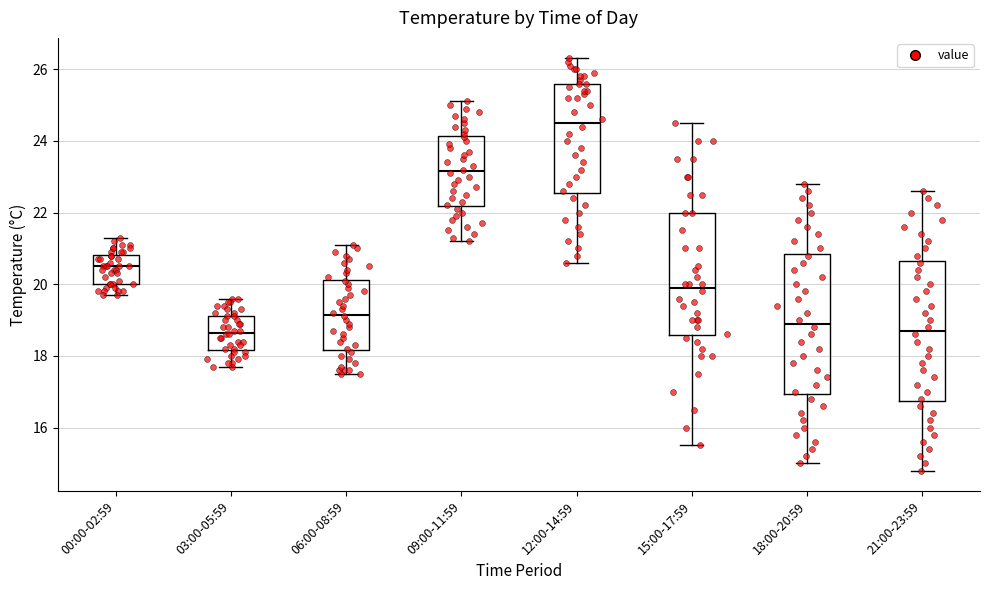

Where does the lower whisker of the box for 18:00-20:59 end on the y-axis? The values are not printed on the chart, so give them approximately, as read against the axis.

15.0